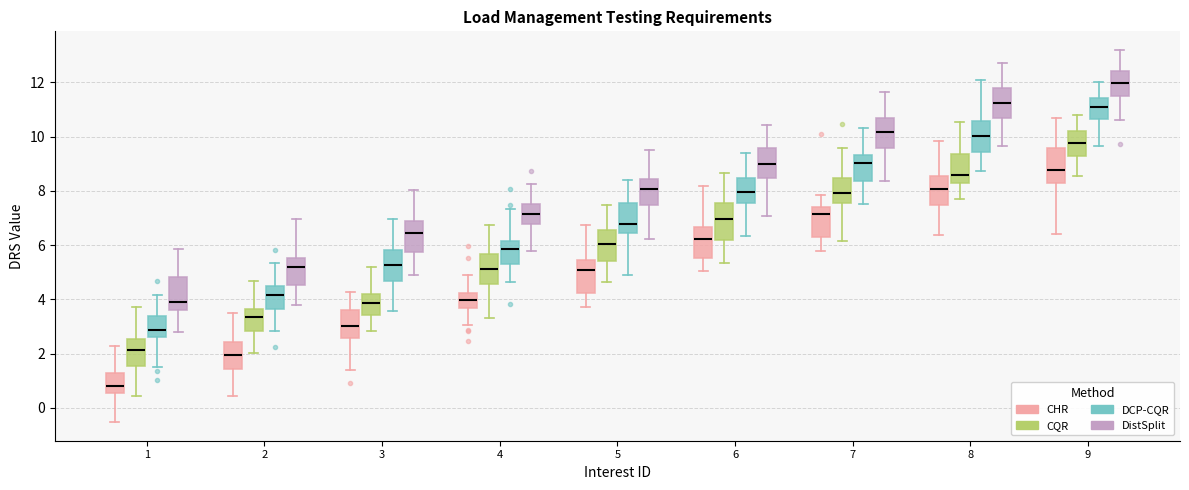

Where is the lower edge of the box for 9 (CQR) on the y-axis? The values are not printed on the chart, so give them approximately, as read against the axis.

9.2